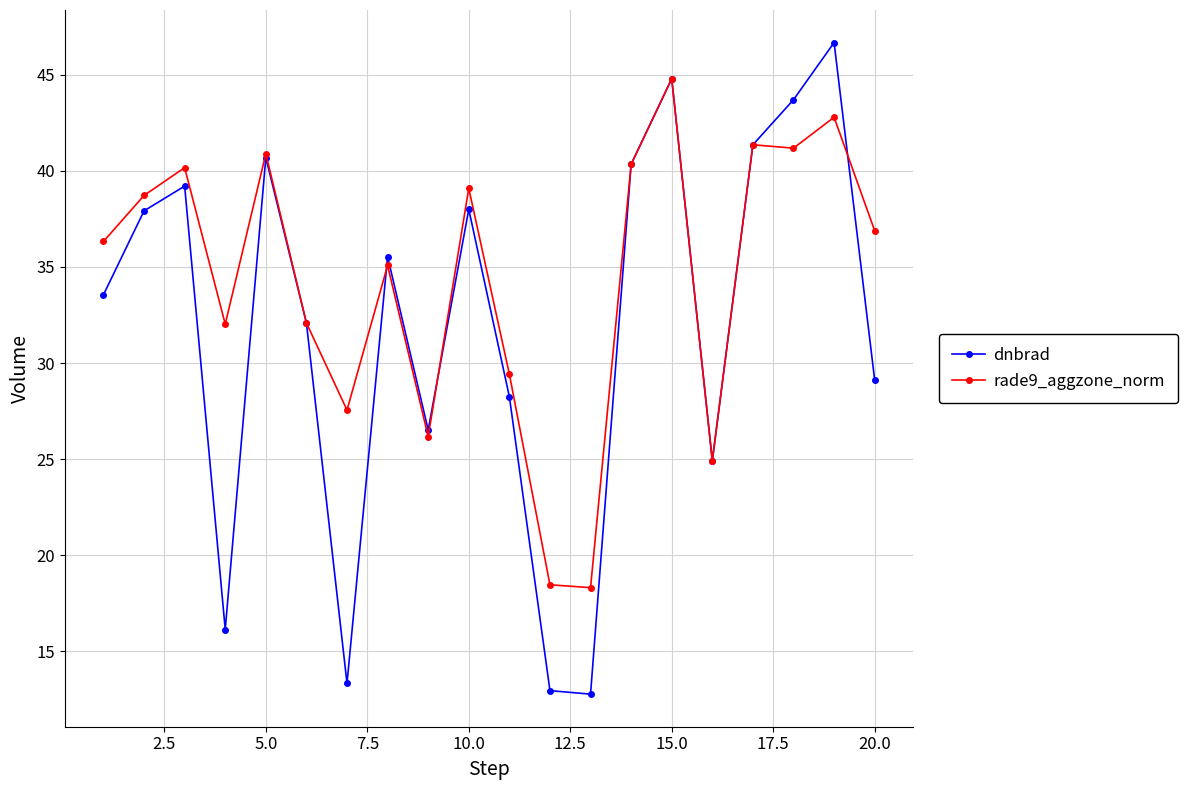

What is the value of the rade9_aggzone_norm point at the 3rd from the left?

40.2